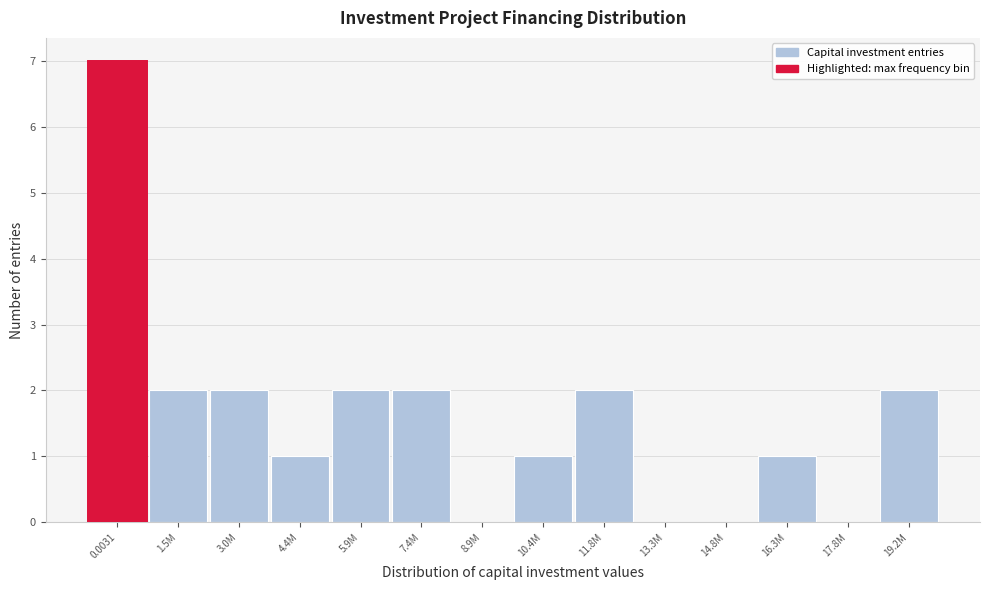

Reading left to right, what are all the values shown in this chart?

0.0031=7	1.5M=2	3.0M=2	4.4M=1	5.9M=2	7.4M=2	8.9M=0	10.4M=1	11.8M=2	13.3M=0	14.8M=0	16.3M=1	17.8M=0	19.2M=2